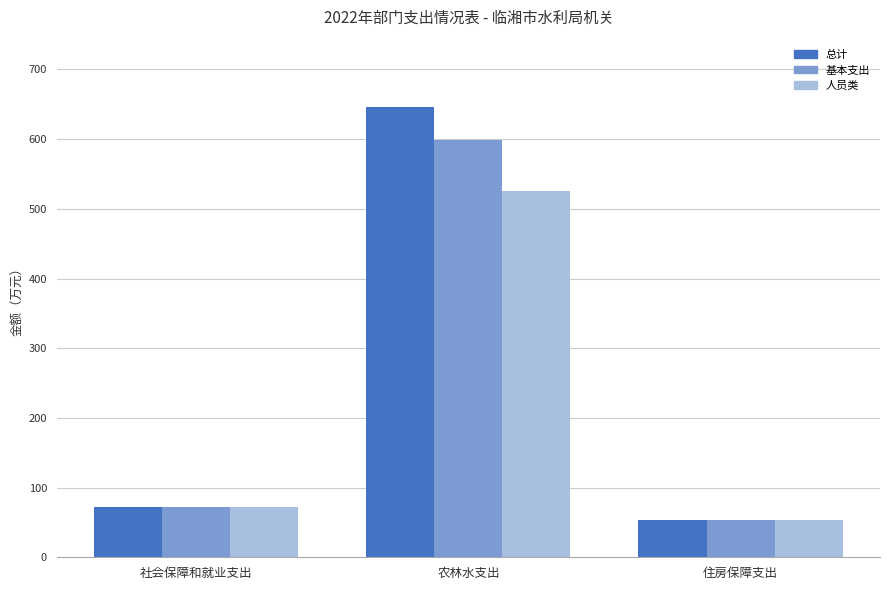

What is the difference between the 基本支出 values at 社会保障和就业支出 and 农林水支出?

527.4